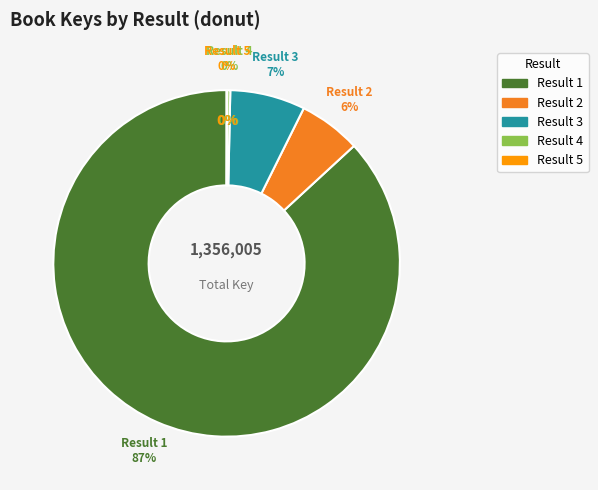

Rank the categories by value from lowest to highest.

5, 4, 2, 3, 1